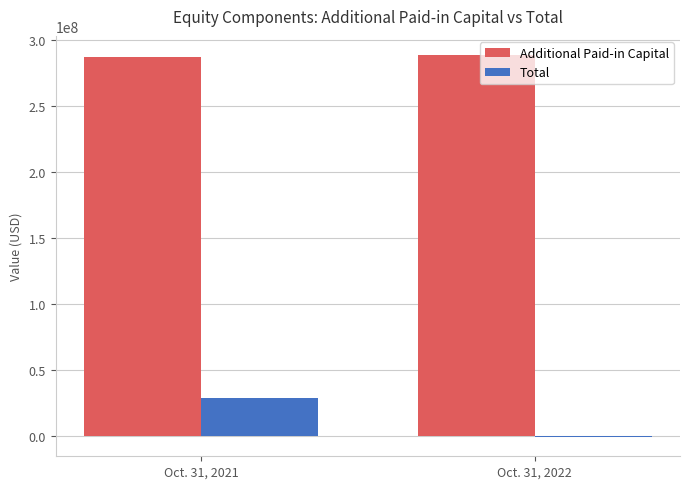

How many groups of bars are there?

2